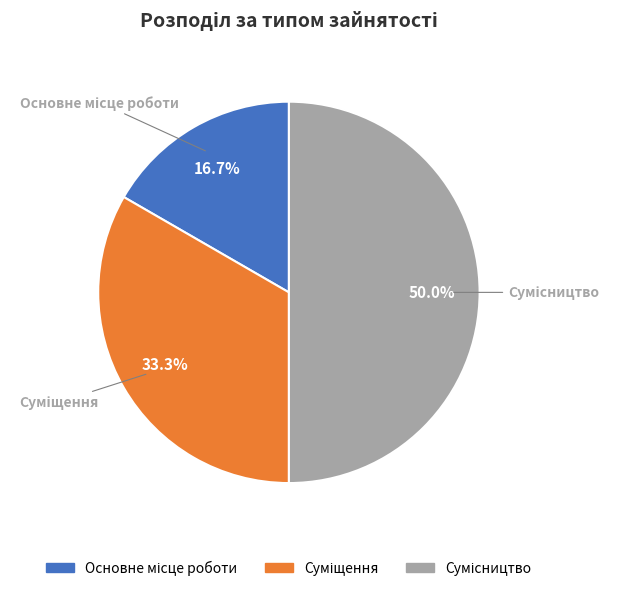

Count the number of slices in the pie.

3